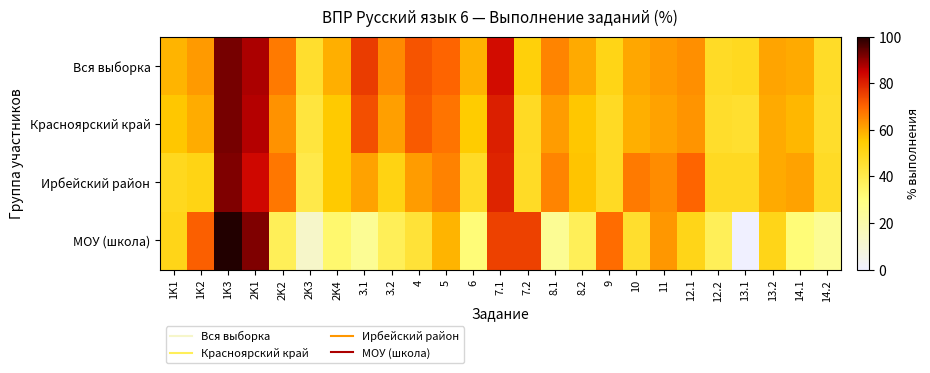

Count the number of data series in this chart.

4